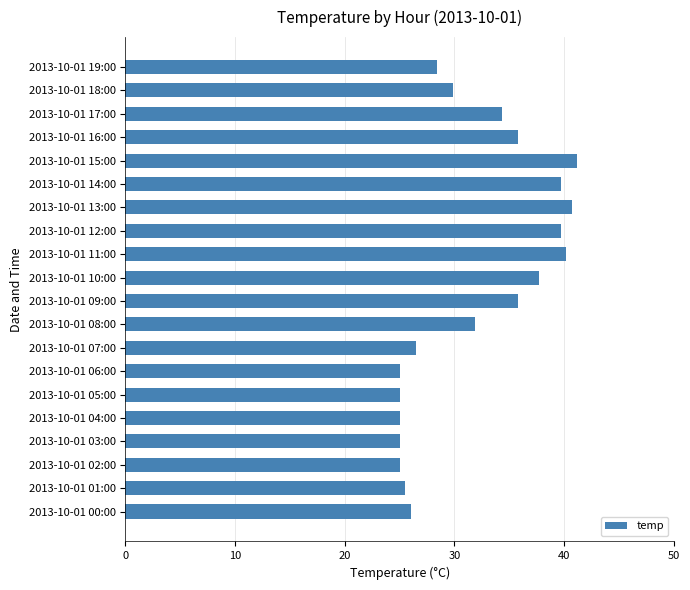

How many bars are there in total?

20